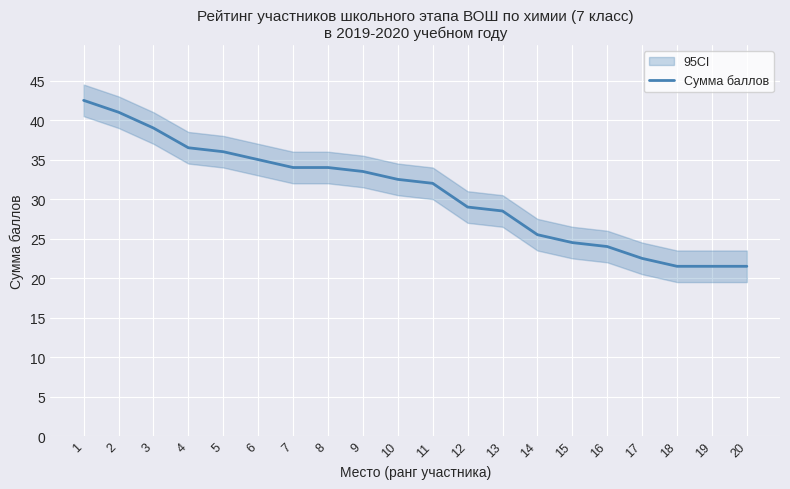

What value does the data have at 16?

24.0